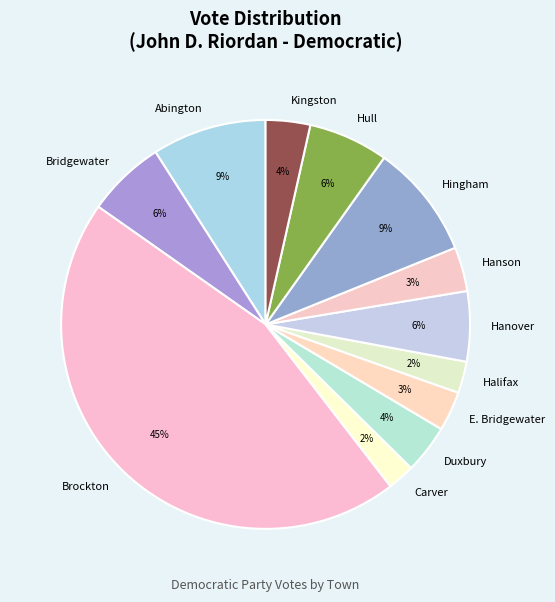

Which has a higher value, Halifax or E. Bridgewater?

E. Bridgewater